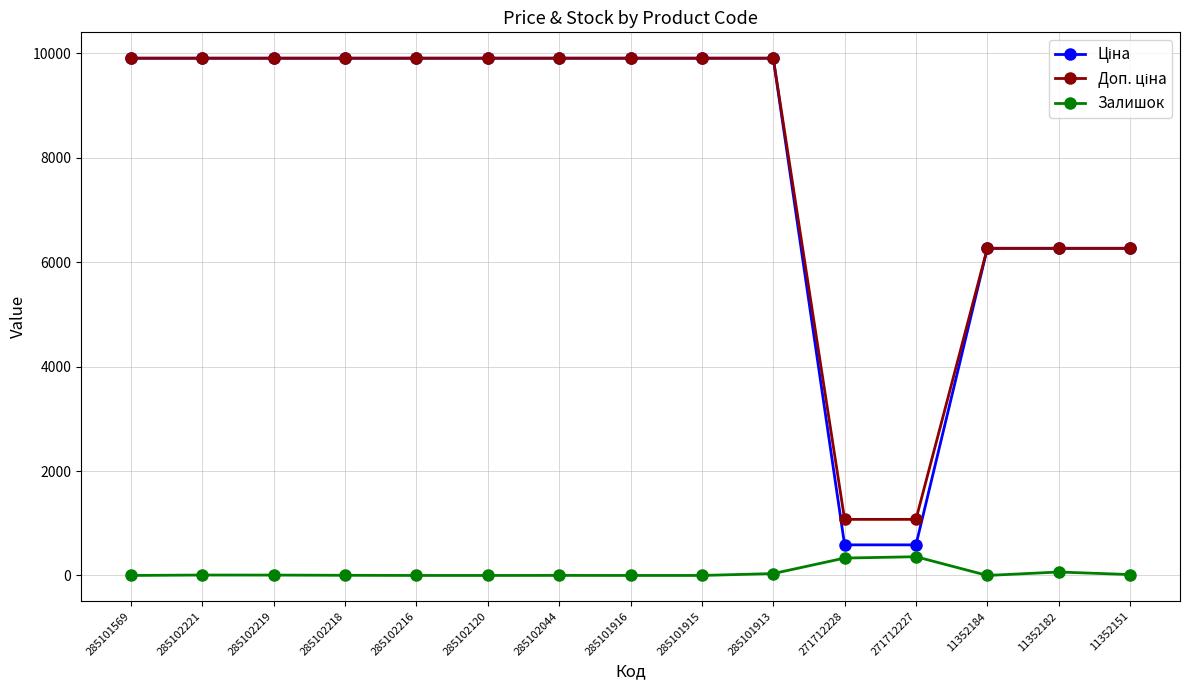

How many categories are shown in the chart?

15